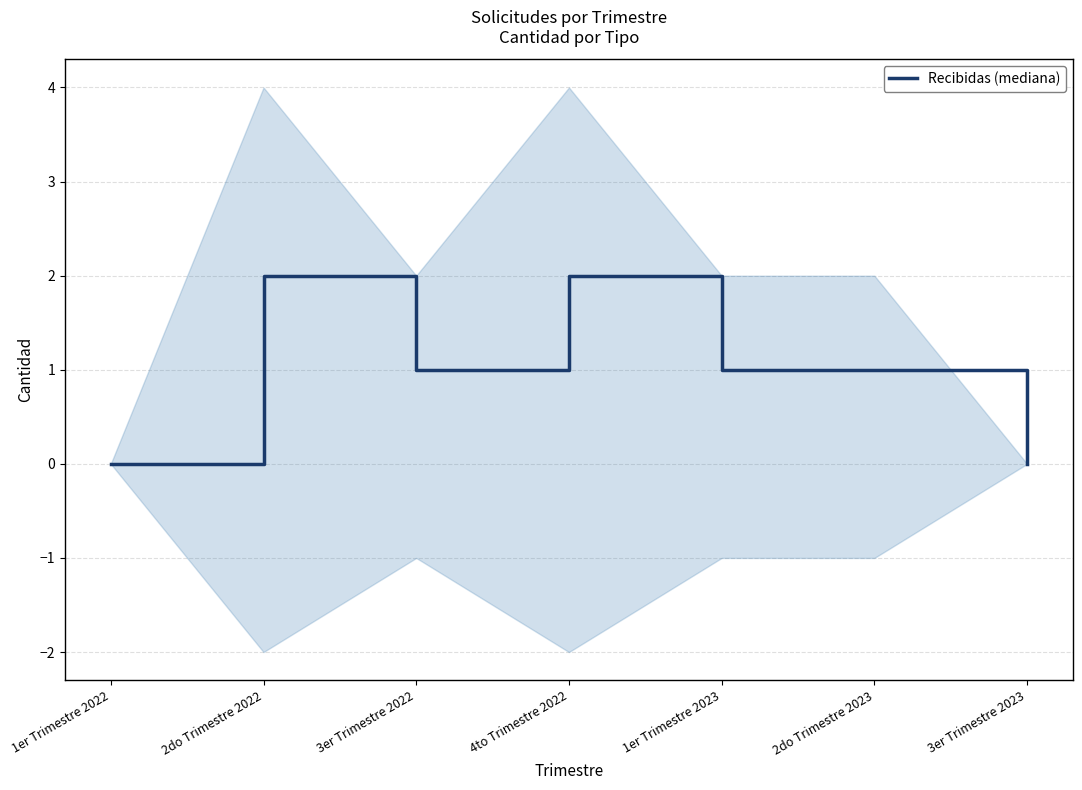

How many interior local valleys (lower than both neighbors) does the data have?

1